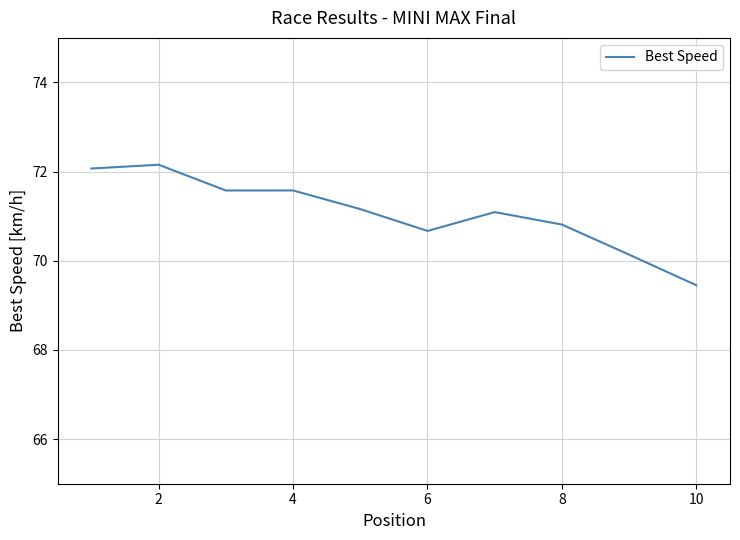

Is this an area chart (filled region under the line)?

No